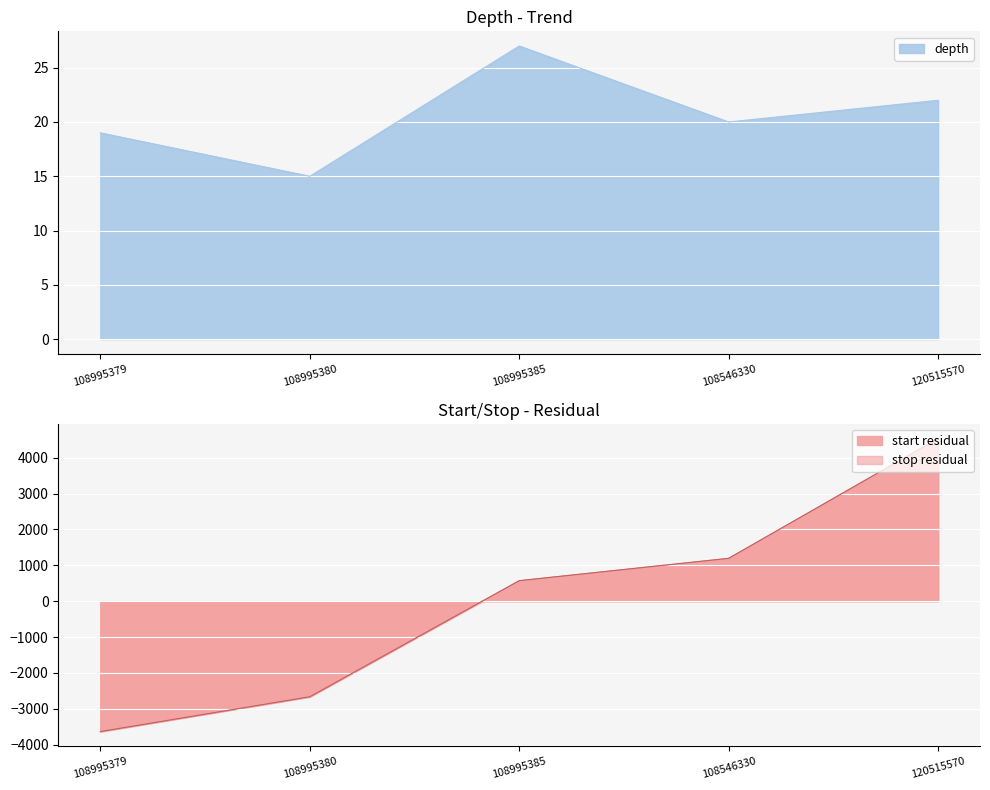

How many values in start_offset are below zero?

2